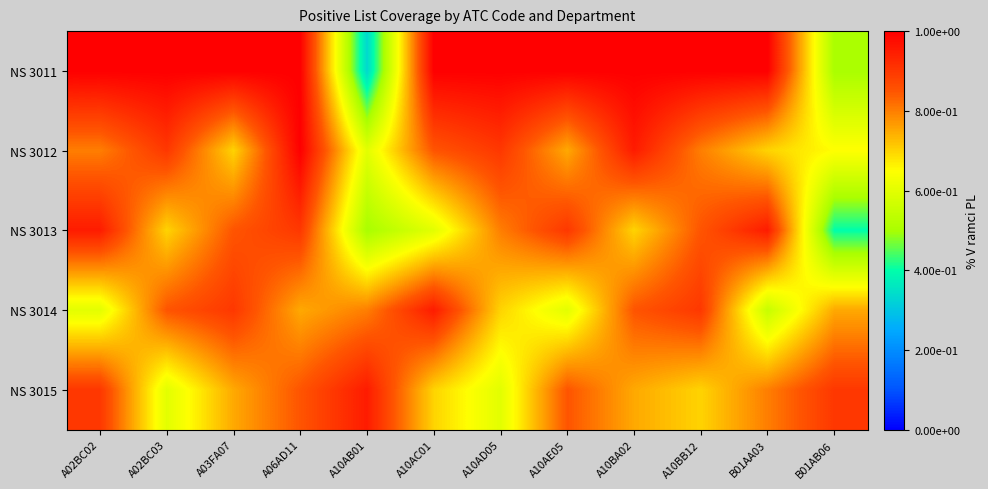

At how many categories does at least one series exceed 0?

12